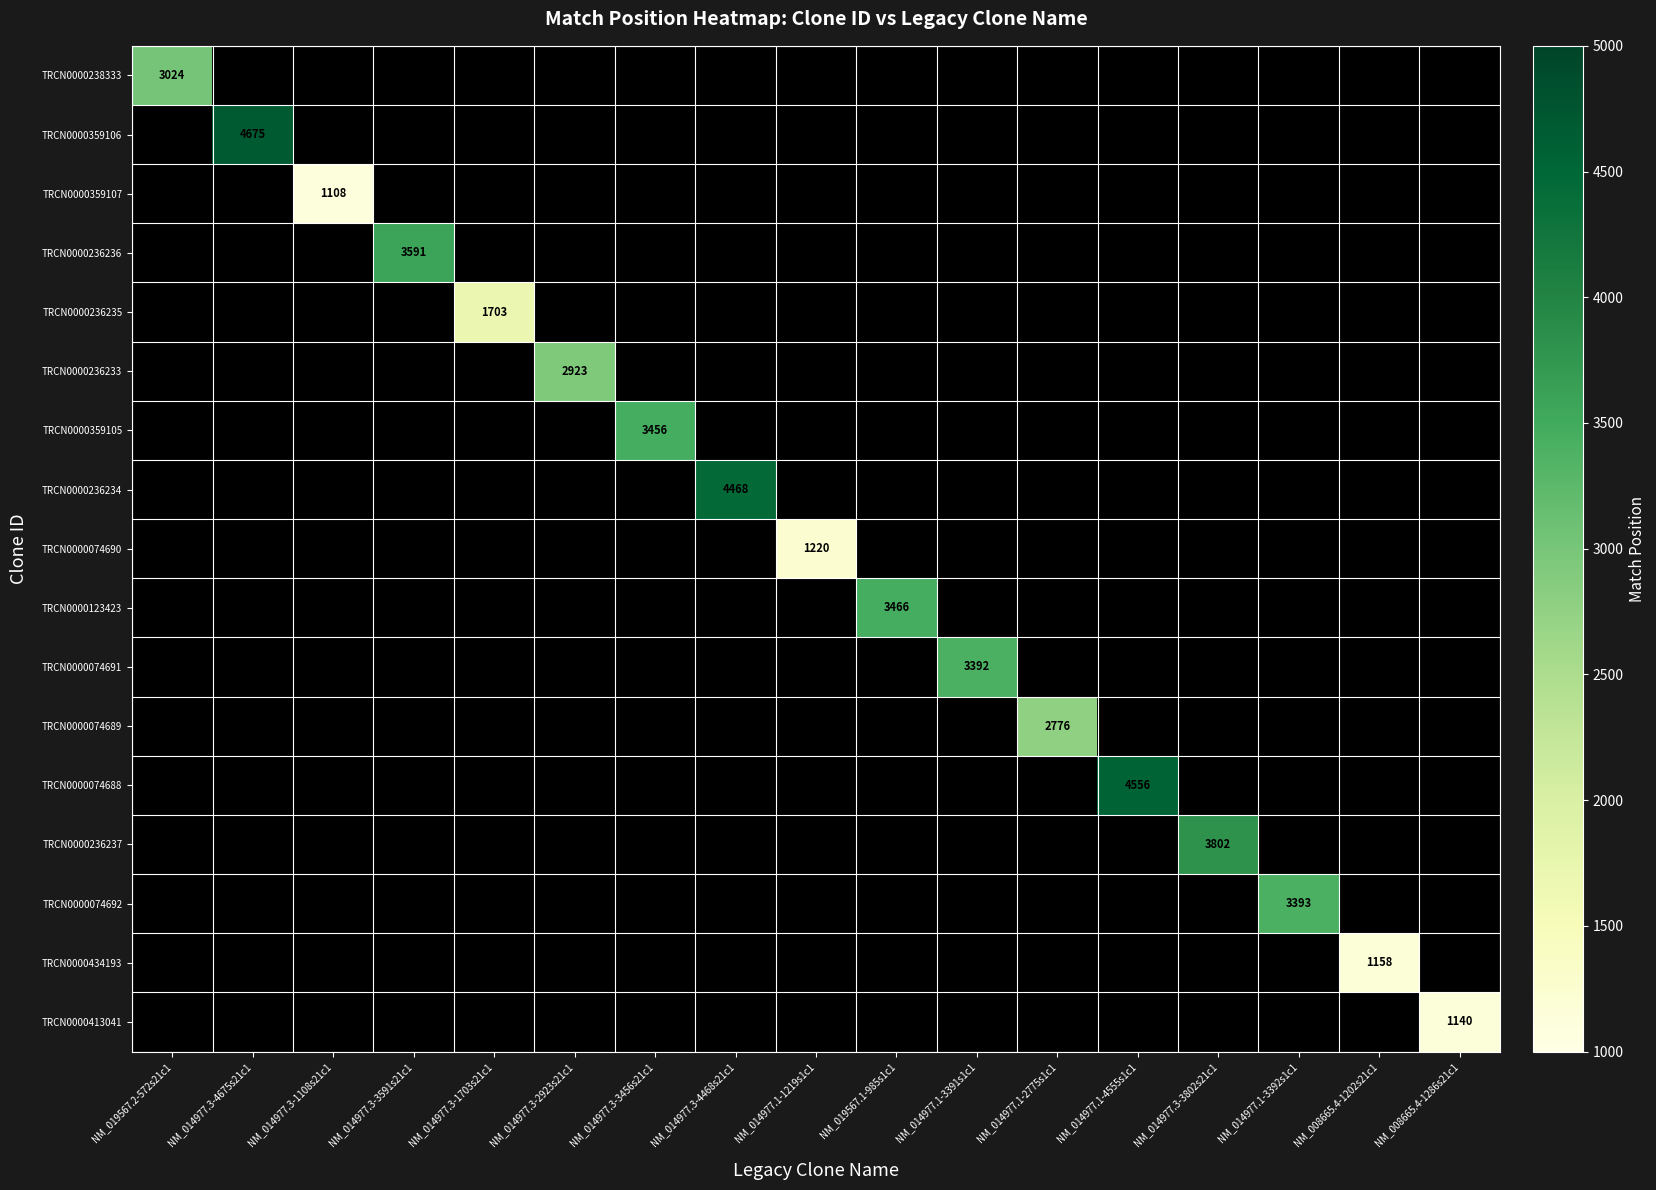

Between NM_014977.1-3392s1c1 and NM_014977.3-4468s21c1, which is larger?

NM_014977.3-4468s21c1